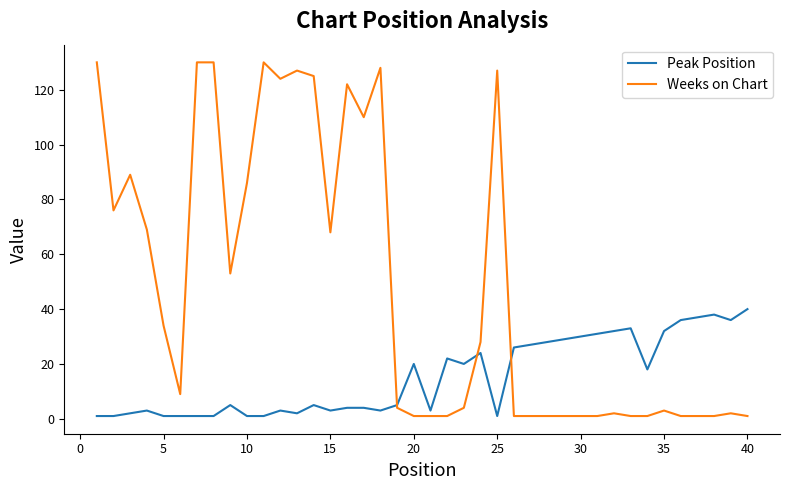

Which series has the widest spread of values?

Weeks on Chart